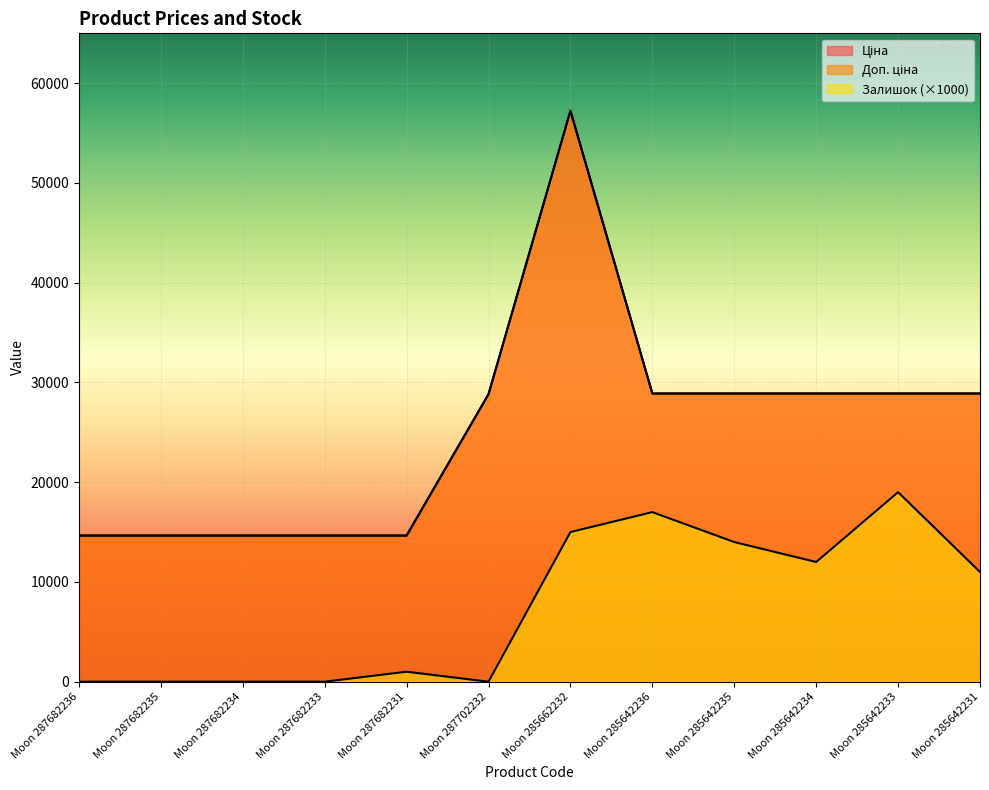

At which category does the chart reach its peak across all series?

Moon 285662232